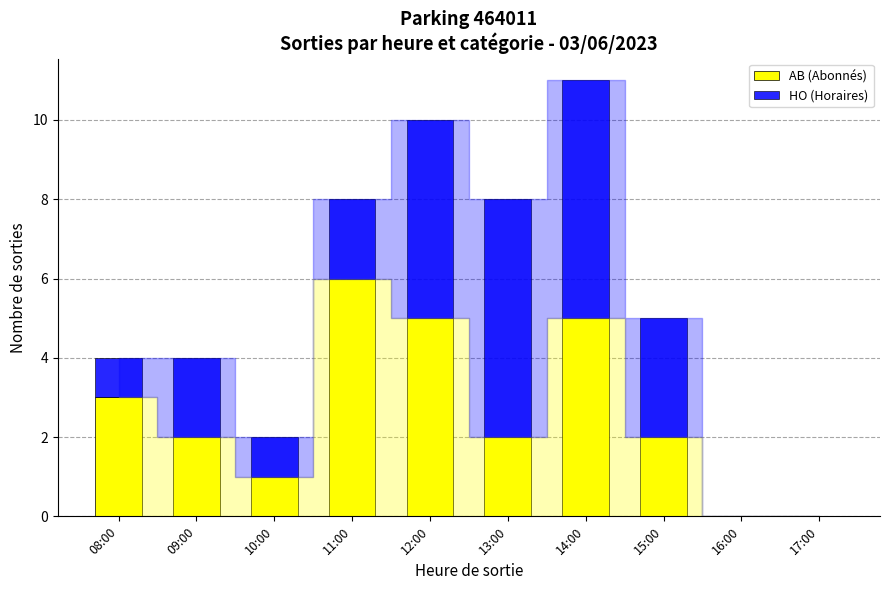

What is the maximum value for AB (Abonnés)?

6